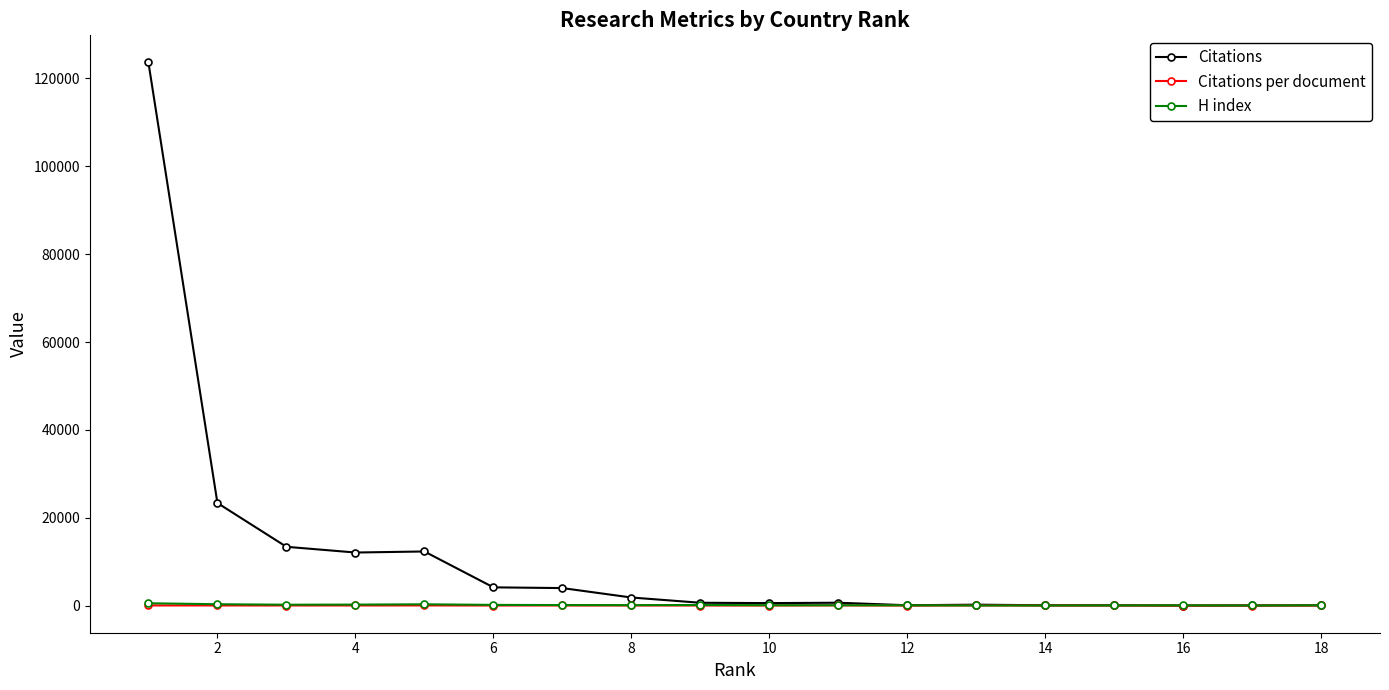

Which series has the largest total across all categories?

Citations